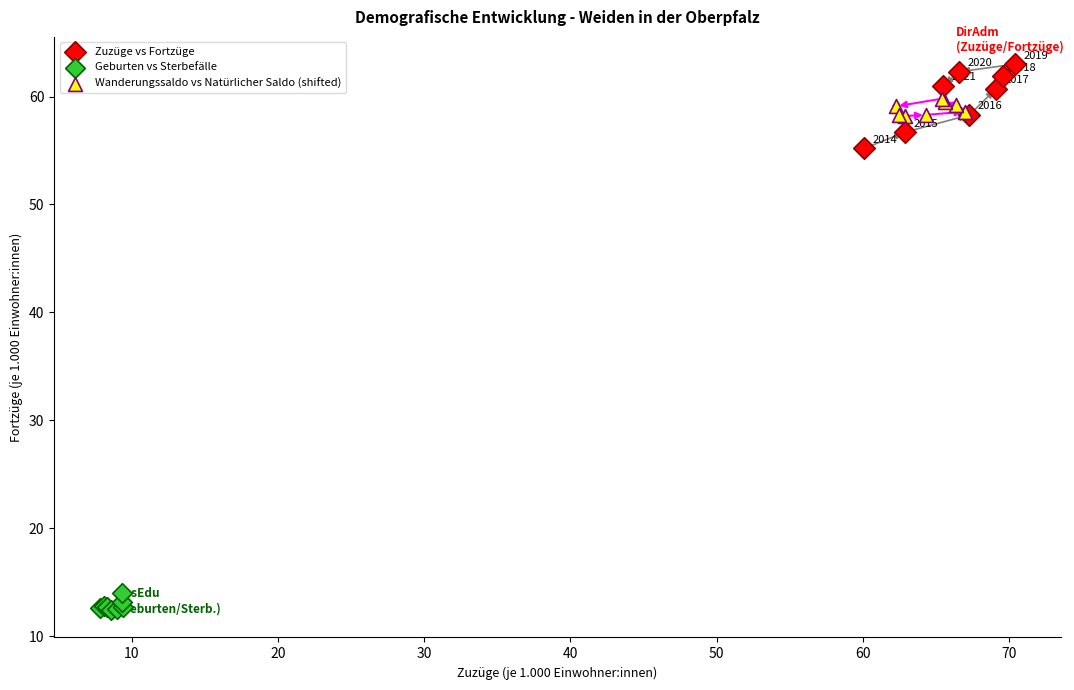

What are all the series names shown in the legend?

Zuzüge vs Fortzüge, Geburten vs Sterbefälle, Wanderungssaldo vs Natürlicher Saldo (shifted)